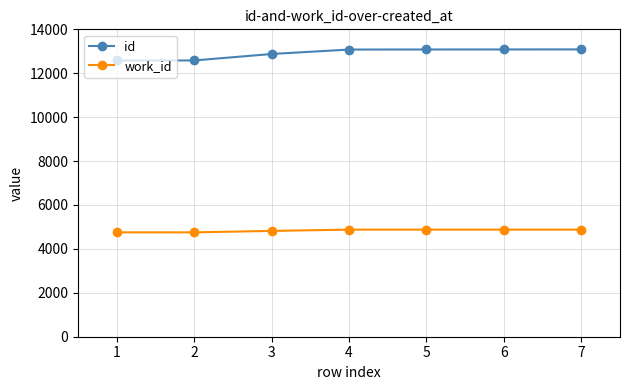

Count the work_id values in the range 4754 to 4878.

7